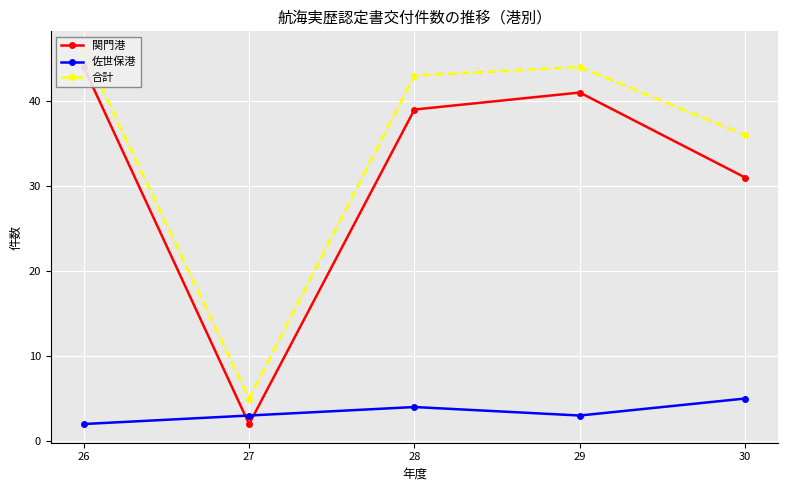

List the series in order of their peak value, highest first.

合計, 関門港, 佐世保港